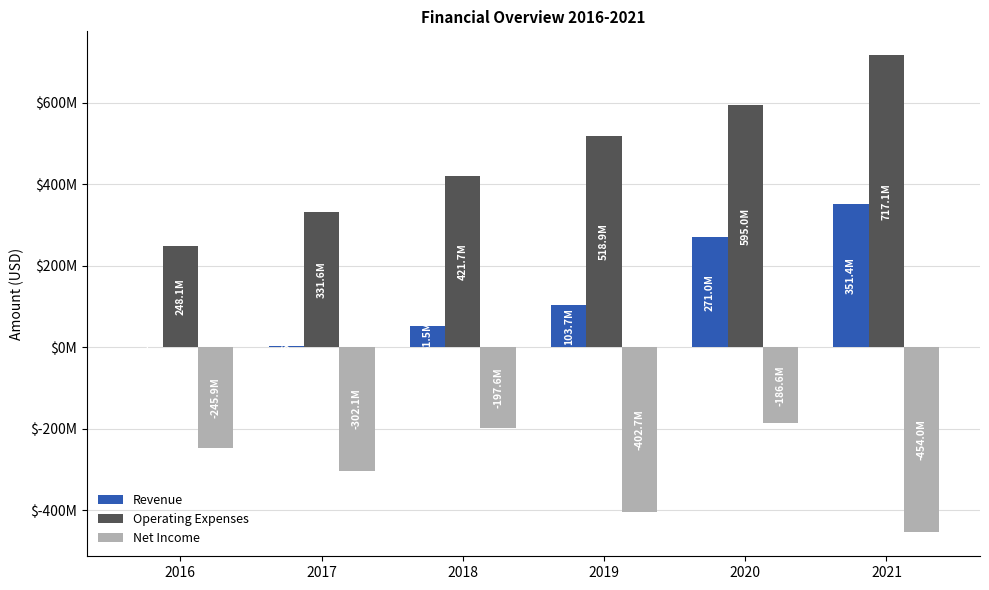

What are all the series names shown in the legend?

Revenue, Operating Expenses, Net Income